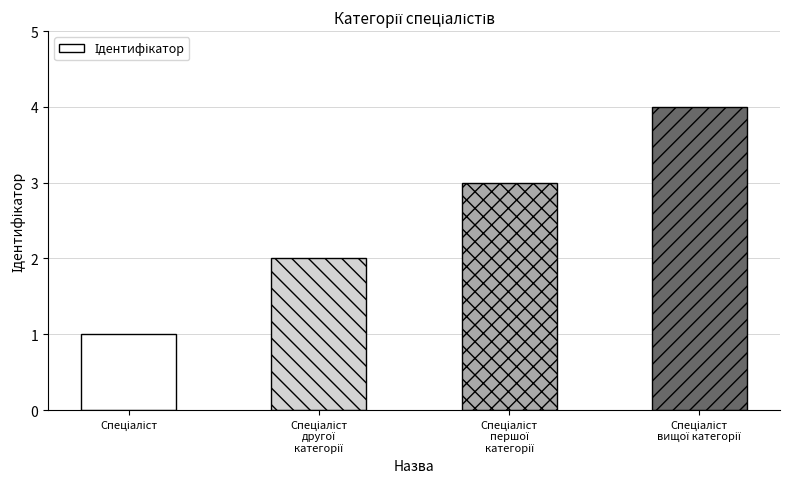

What is the maximum value shown in the chart?

4